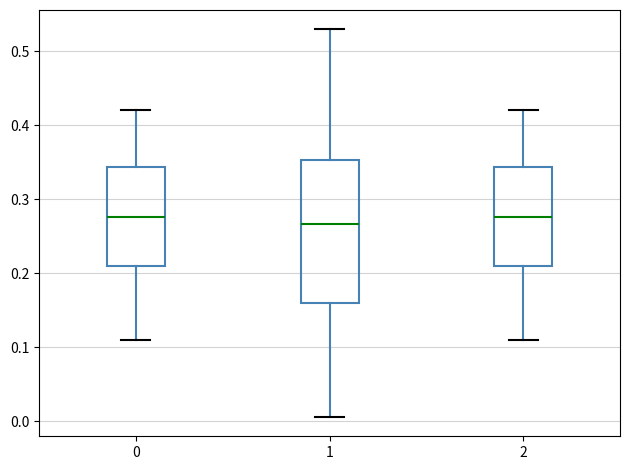

Reading left to right, read every box against the y-axis: the position of its median line, the range the box covers, and the ends of its whiskers. The values are not printed on the chart, so give them approximately, as read against the axis.

0: median 0.28, box 0.21 to 0.34, whiskers 0.11 to 0.42
1: median 0.27, box 0.16 to 0.35, whiskers 0.01 to 0.53
2: median 0.28, box 0.21 to 0.34, whiskers 0.11 to 0.42